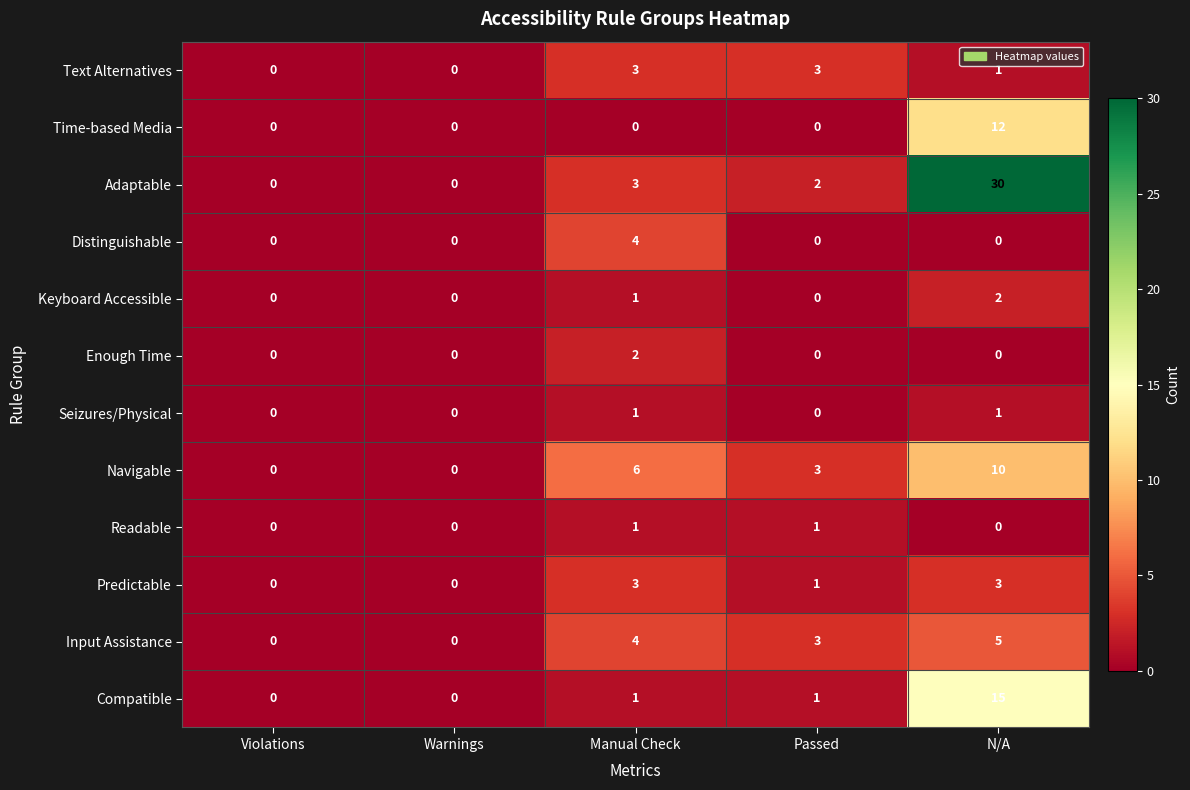

What is the difference between the maximum and minimum values in the Adaptable series?

30